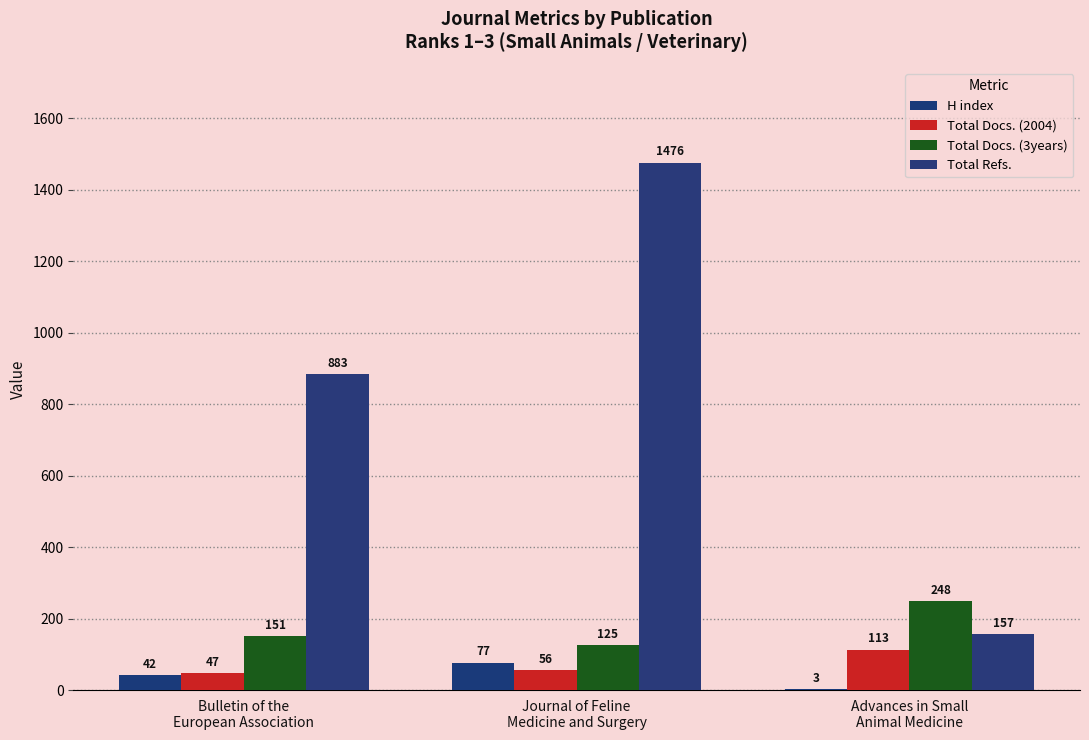

Which series has the widest spread of values?

Total Refs.